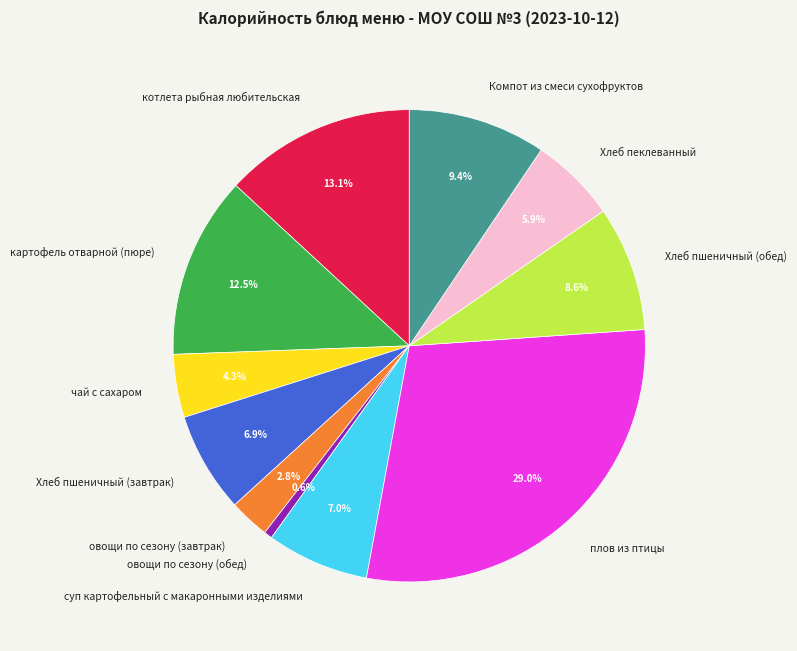

To the nearest percent, what is the average slice percentage?

9%